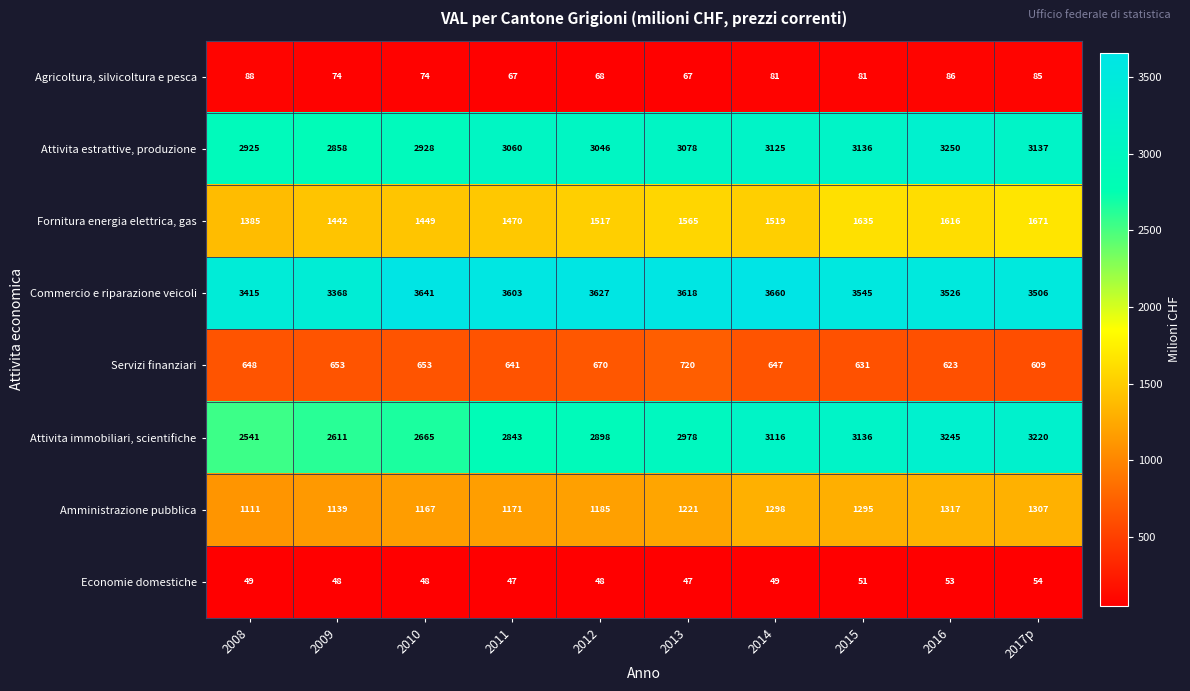

Which series changed the most between 2008 and 2012?

Attivita immobiliari, scientifiche